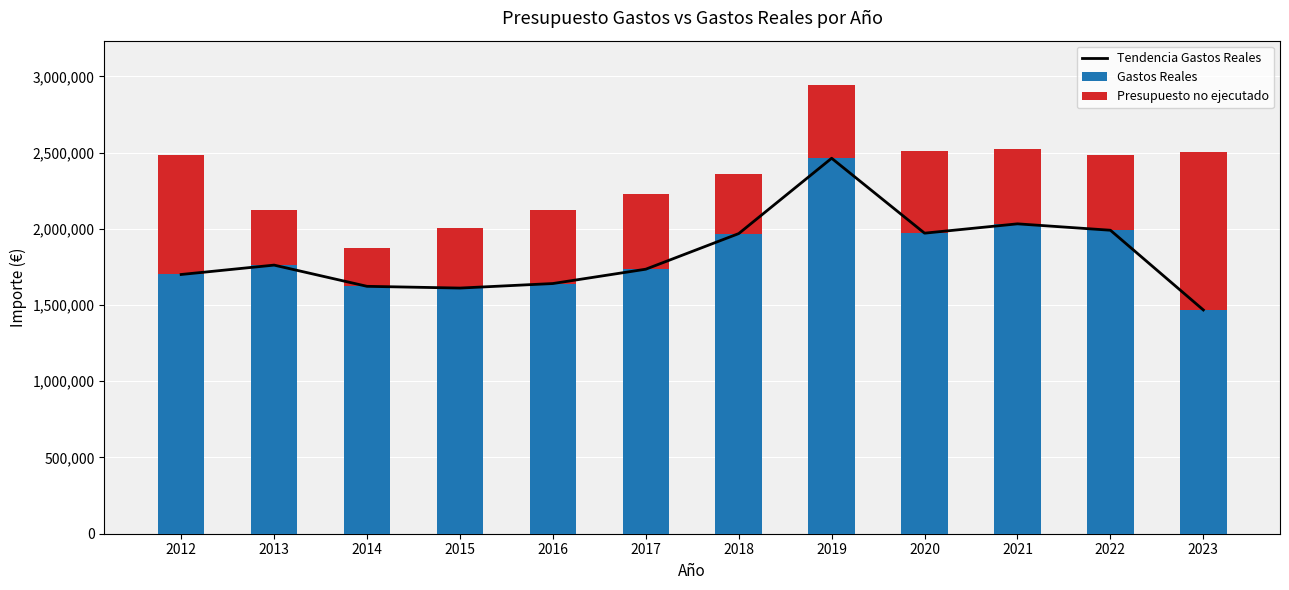

At how many categories does at least one series exceed 1130065?

12